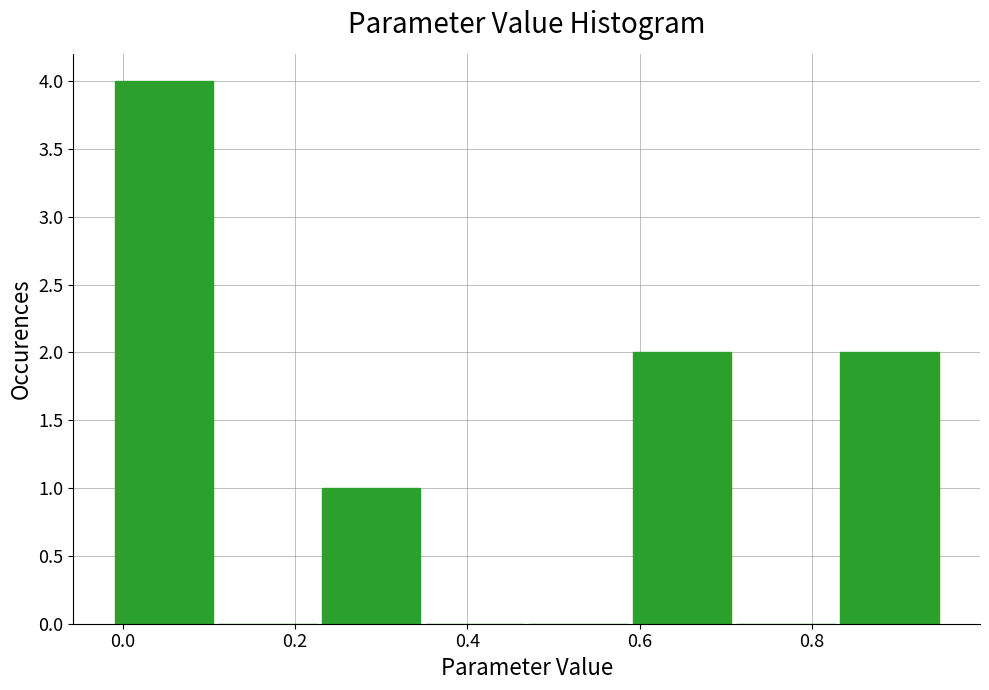

Reading left to right, transcribe this chart: for each bar, give the range it covers on the x-axis and its height. Neither the bar edges nor the heights are printed on the chart, so give them approximately, as read against the axes.

0.00 to 0.12: 4
0.12 to 0.24: 0
0.24 to 0.36: 1
0.36 to 0.48: 0
0.48 to 0.60: 0
0.60 to 0.72: 2
0.72 to 0.84: 0
0.84 to 0.96: 2